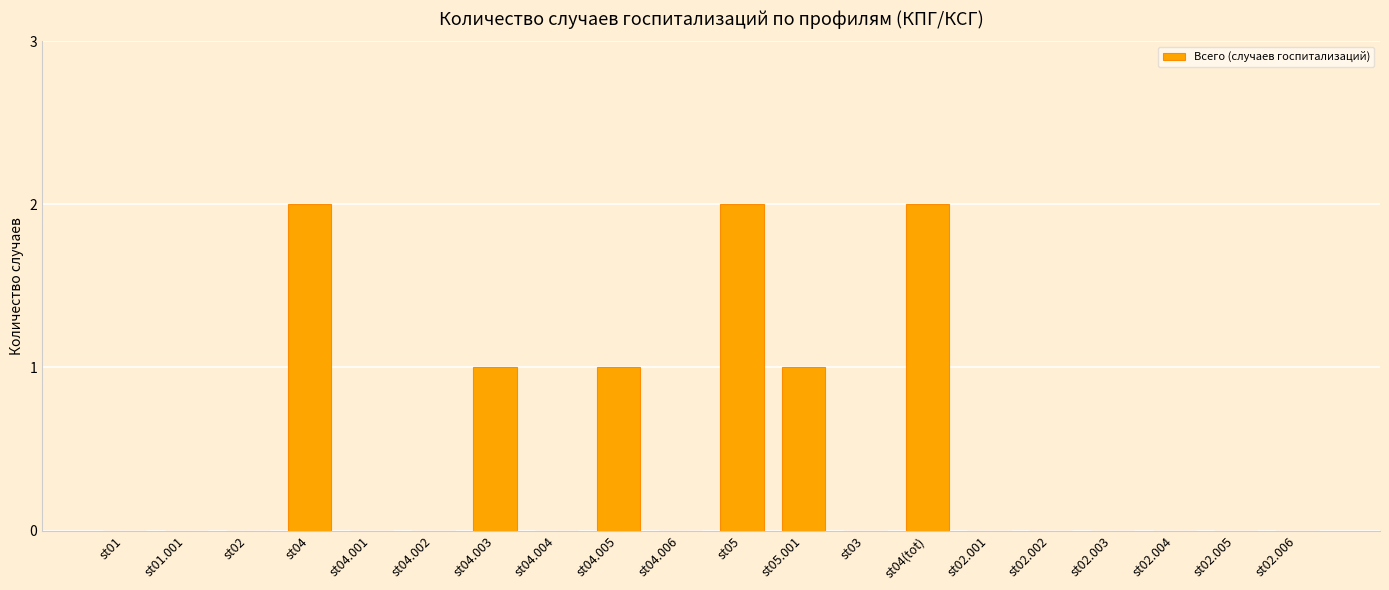

Between st03 and st05, which is larger?

st05